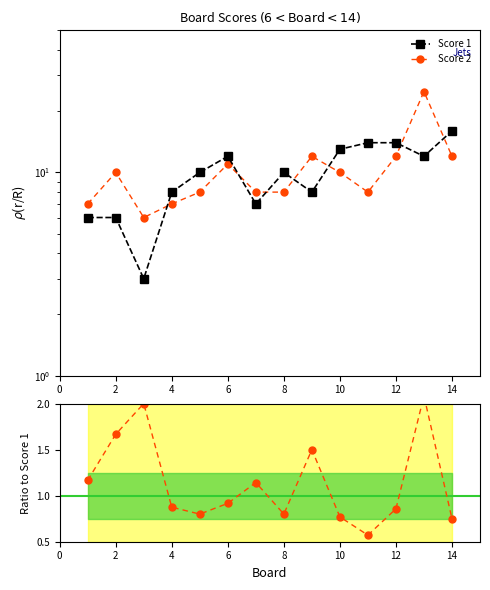

What is the lowest value of the Score 1 series?

3.0